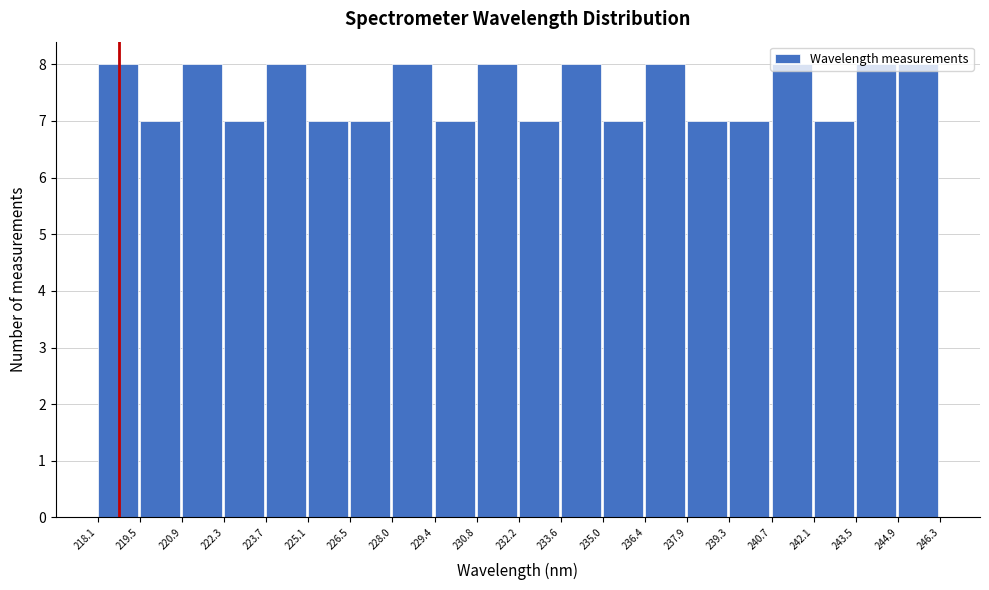

How tall is the bar that spans 222.3 to 223.7 on the x-axis? The values are not printed on the chart, so give them approximately, as read against the axis.

7